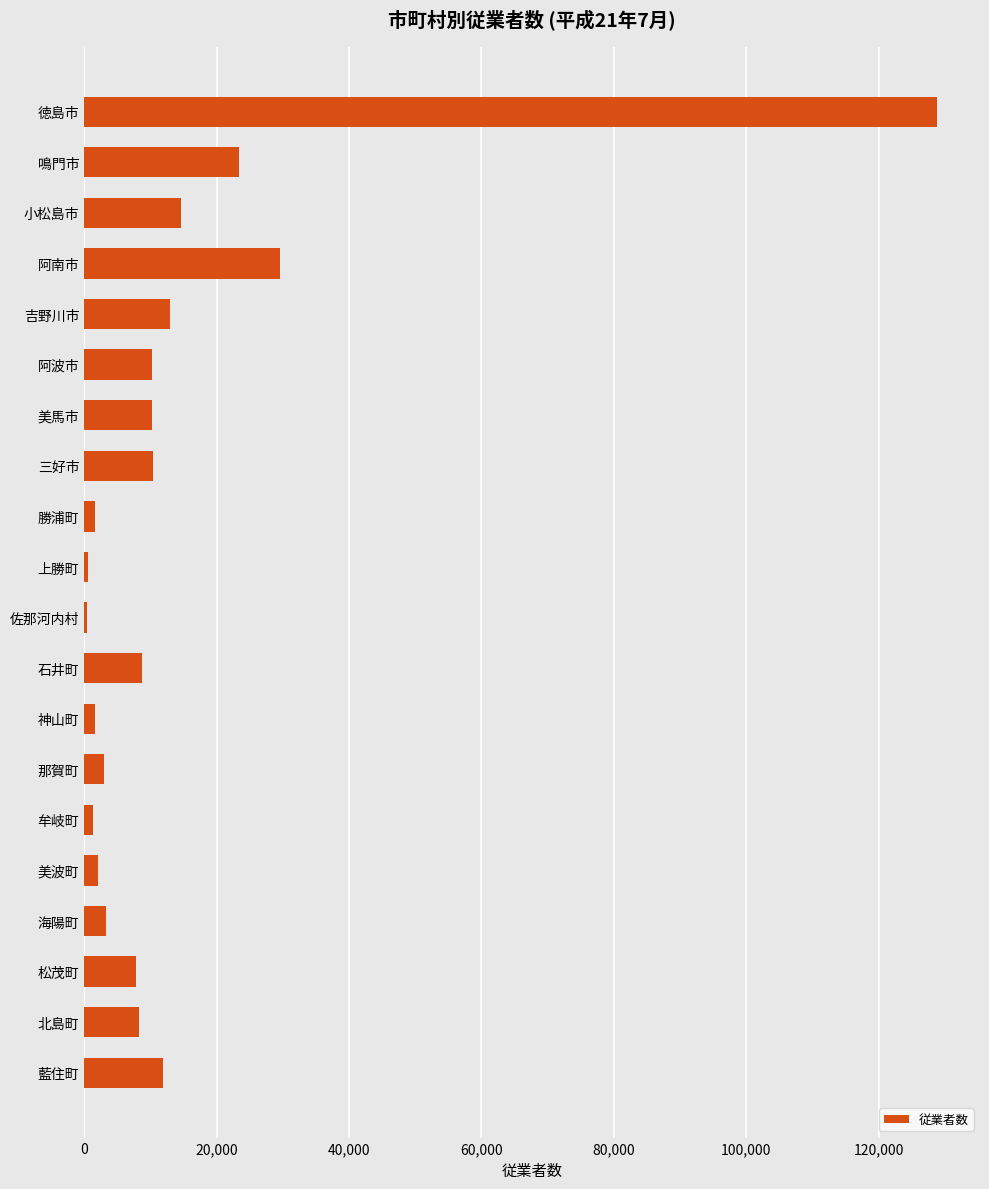

What is the maximum value shown in the chart?

128877